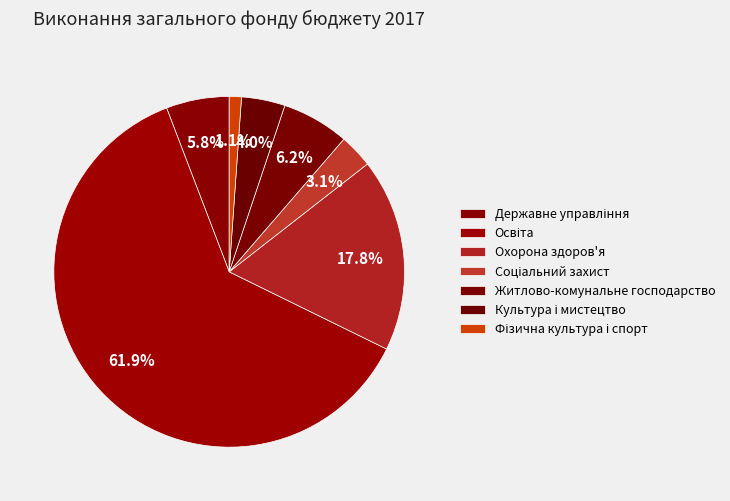

Count the number of slices in the pie.

7